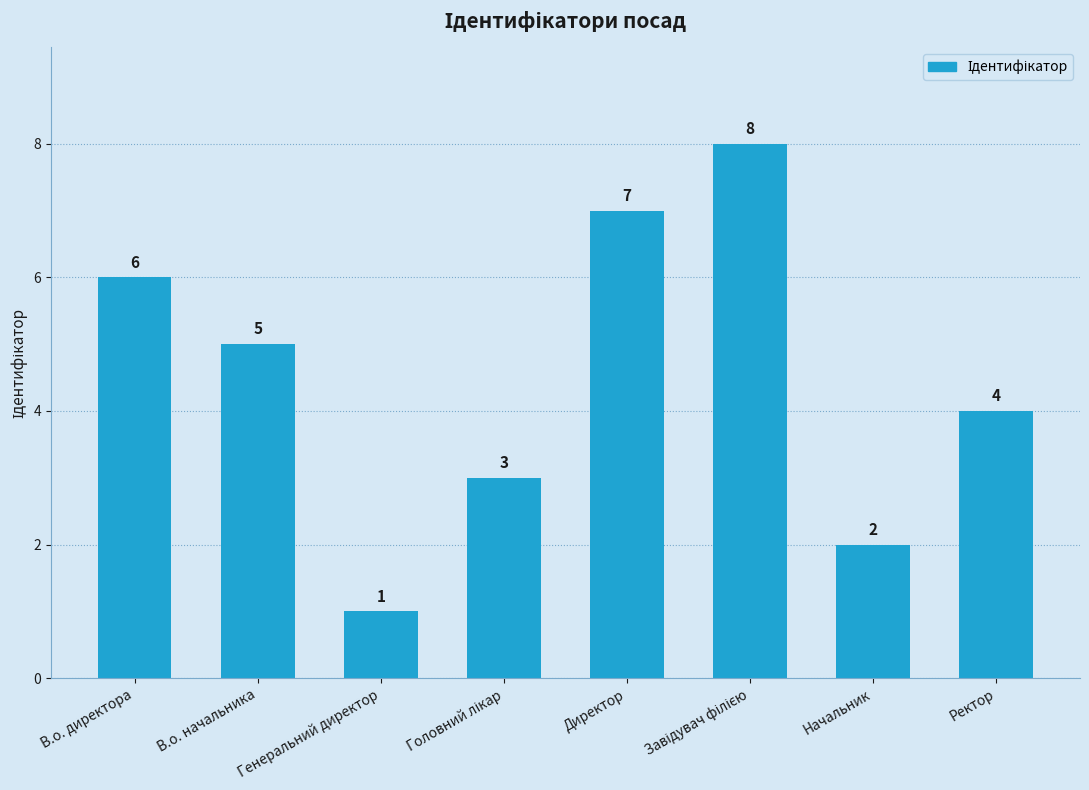

What is the value of the 6th bar from the left?

8